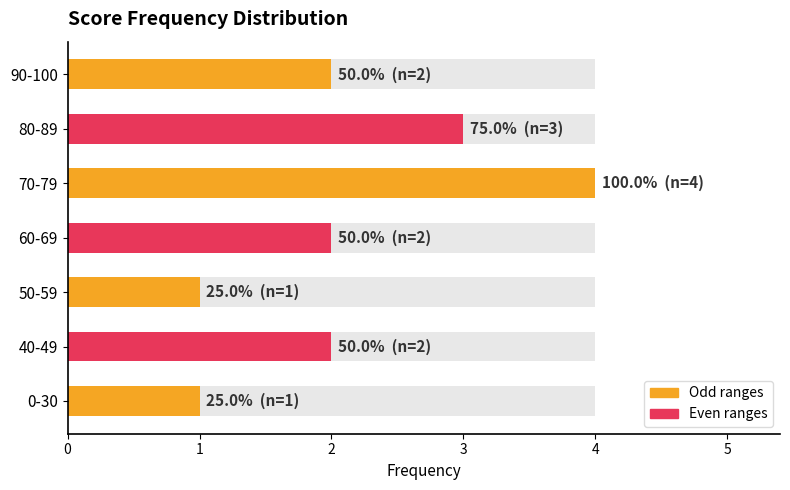

Count the number of values greater than 2.

2